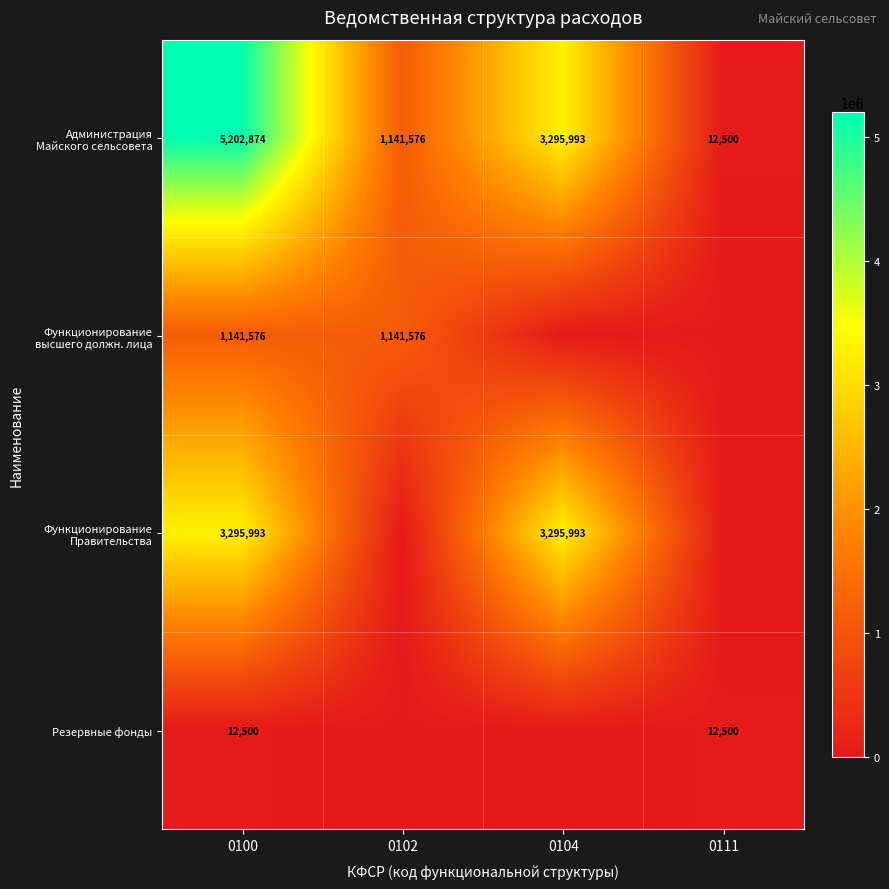

Is it true that Резервные фонды equals 12500 at 0100?

True